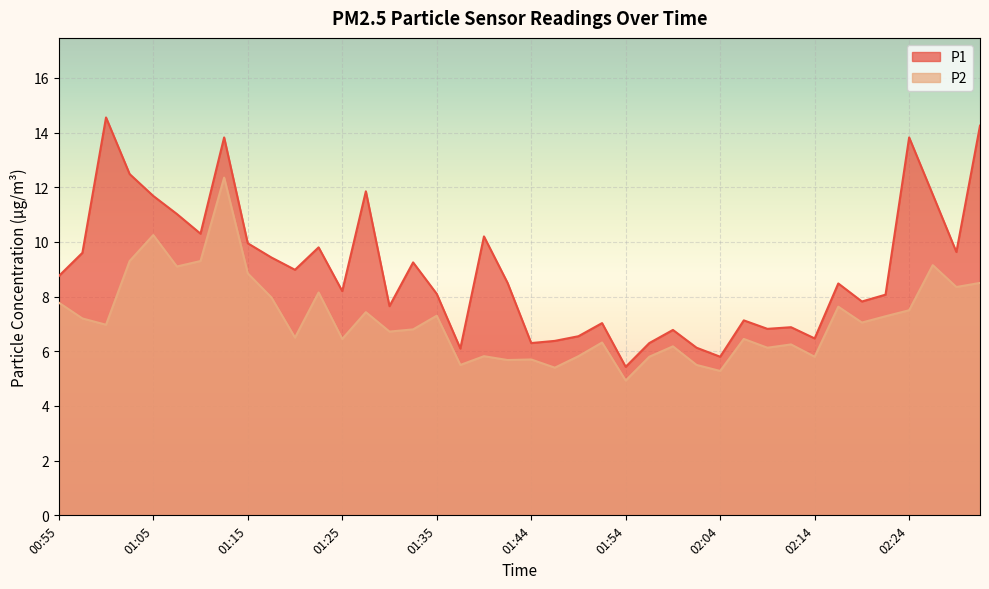

True or false: P2 has more than 0 interior local peaks.

True